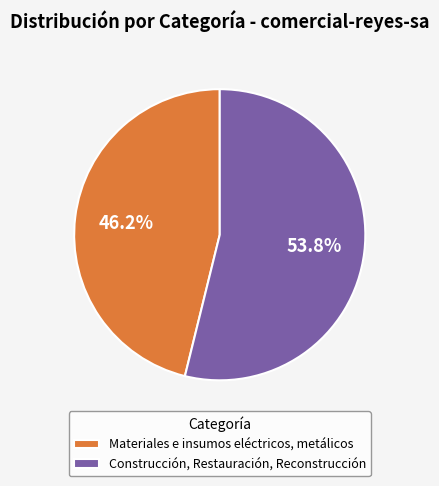

Rank the categories by value from highest to lowest.

Construcción, Restauración, Reconstrucción, Materiales e insumos eléctricos, metálicos